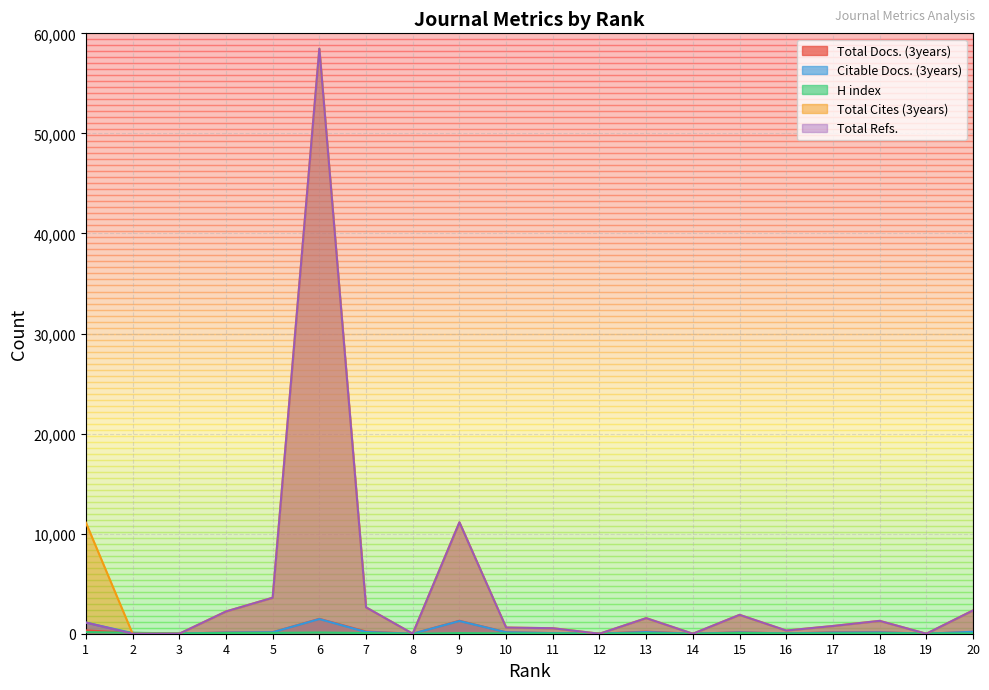

What is the greatest value displayed?

58465